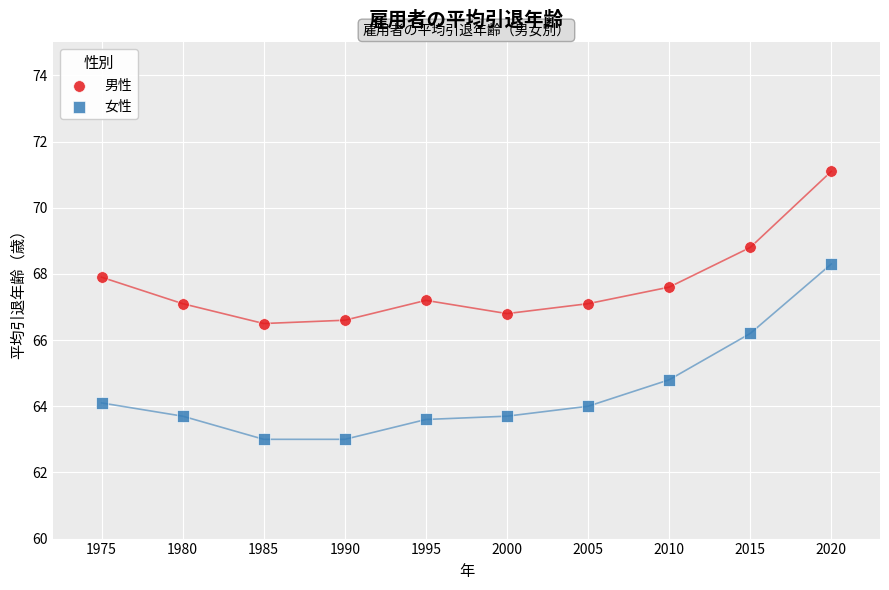

What is the X range (max minus min) for the scatter plot?

45.0